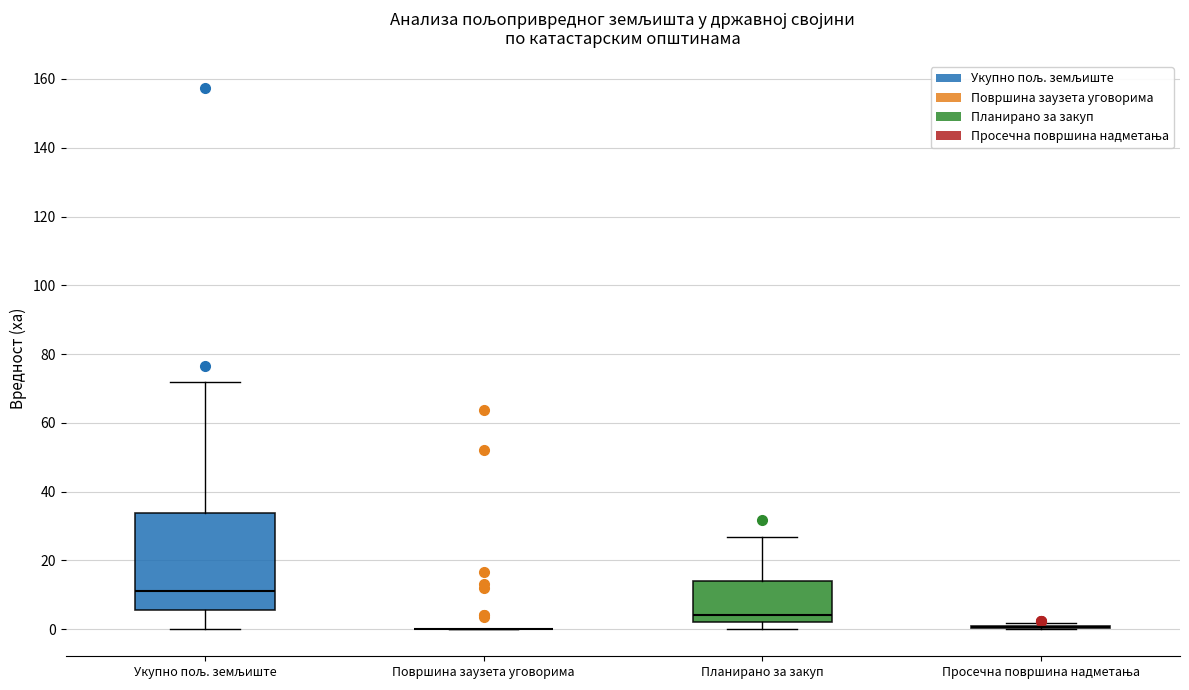

Reading left to right, transcribe this box plot: for each box, give where its median line is, the range the box spans, and where its two whiskers end, as read against the y-axis. The values are not printed on the chart, so give them approximately, as read against the axis.

Укупно пољ. земљиште: median 12, box 6 to 34, whiskers 0 to 72
Површина заузета уговорима: box collapsed to a line at 0, whiskers 0 to 0
Планирано за закуп: median 4, box 2 to 14, whiskers 0 to 26
Просечна површина надметања: box collapsed to a line at 0, whiskers 0 to 2